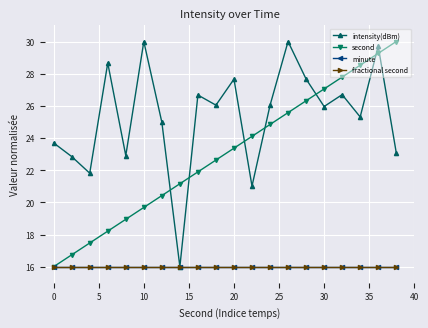

Is this an area chart (filled region under the line)?

No